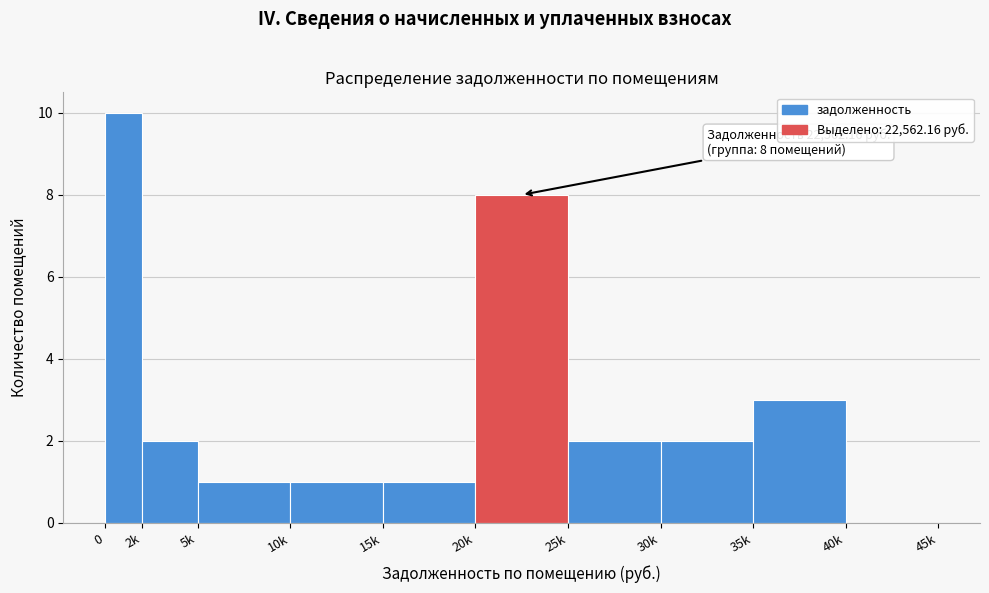

Reading left to right, extract all data points from this chart.

0=10	2k=2	5k=1	10k=1	15k=1	20k=8	25k=2	30k=2	35k=3	40k=0